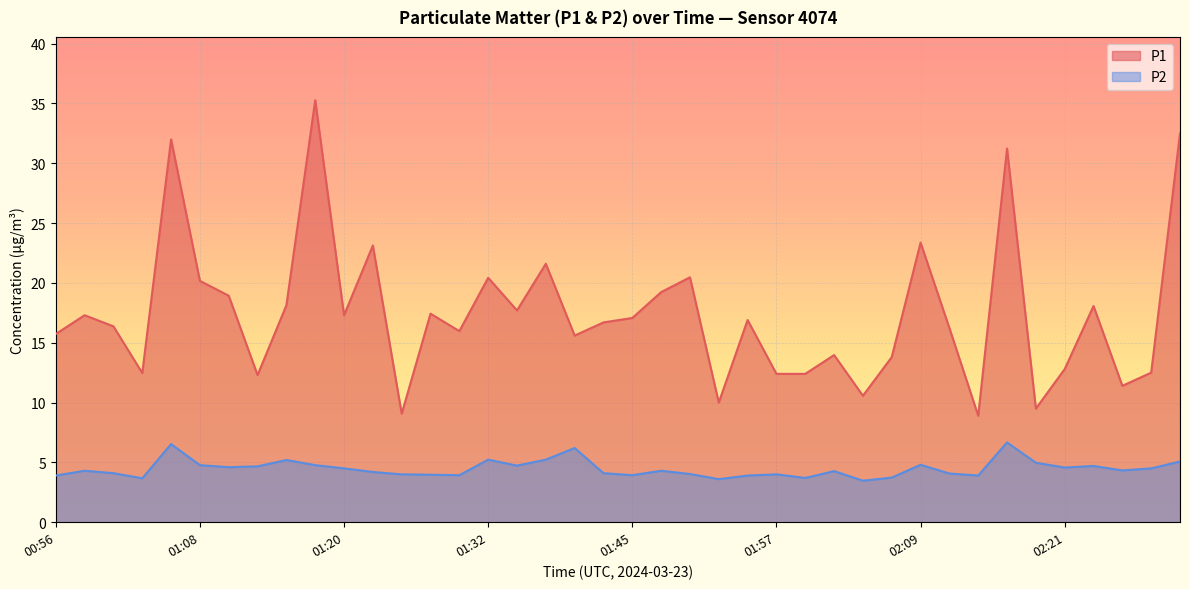

Is the value of P2 at 02:09 greater than the value of P1 at 02:14?

No